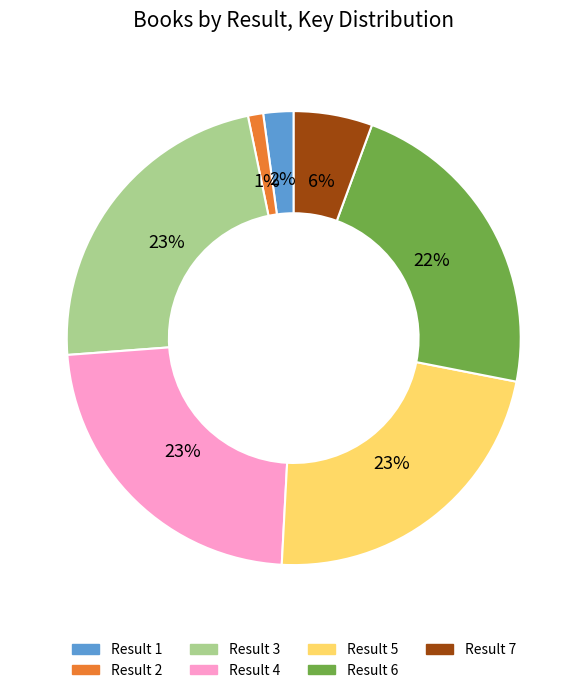

To the nearest percent, what is the average slice percentage?

14%